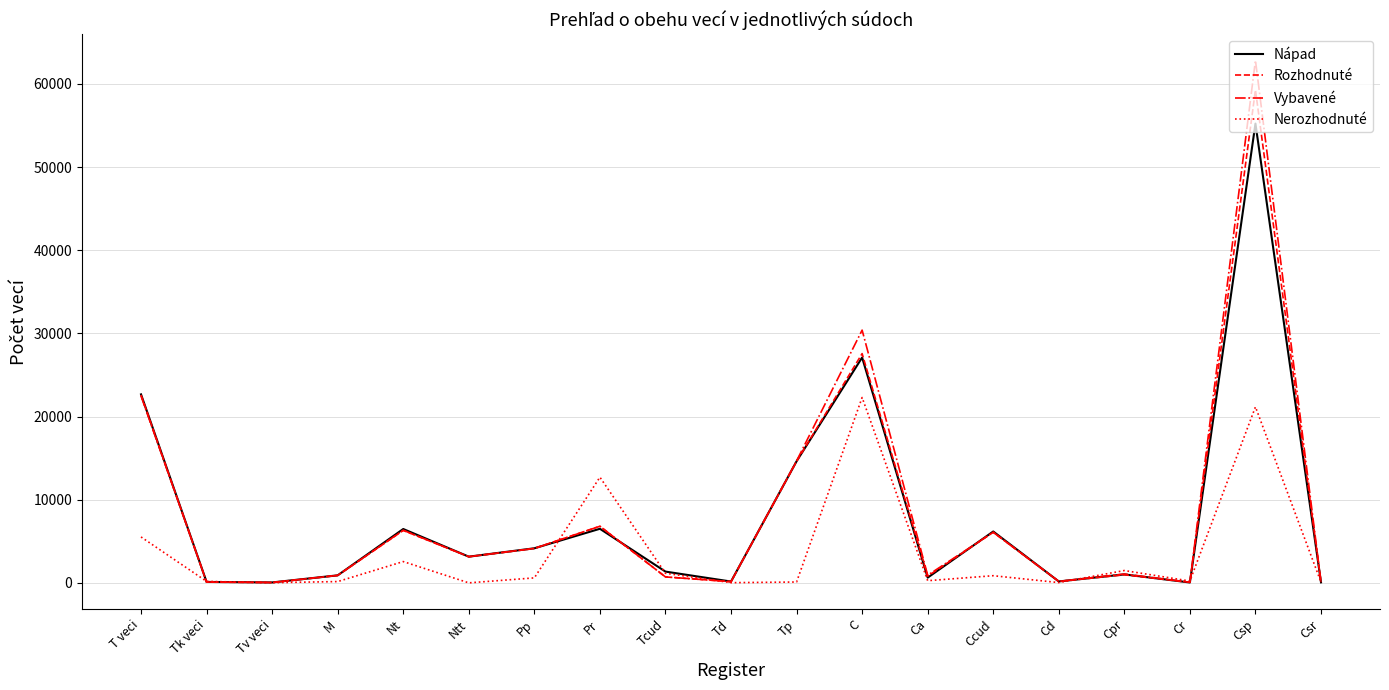

Between Ntt and Pr, which series saw the biggest shift?

Nerozhodnuté